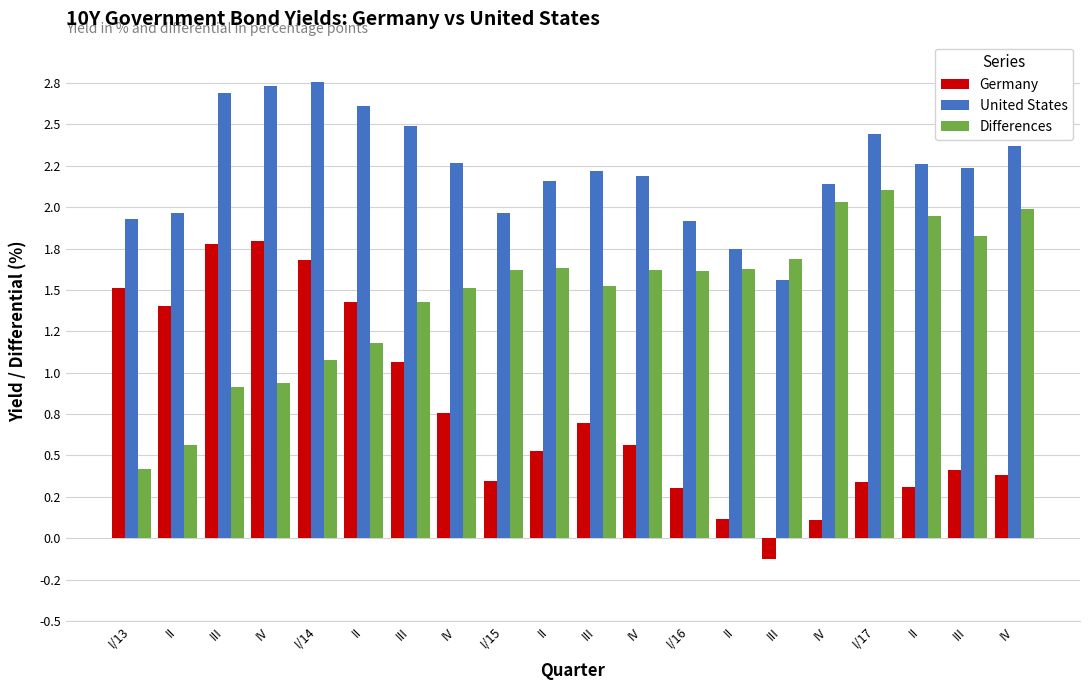

What are all the series names shown in the legend?

Germany, United States, Differences